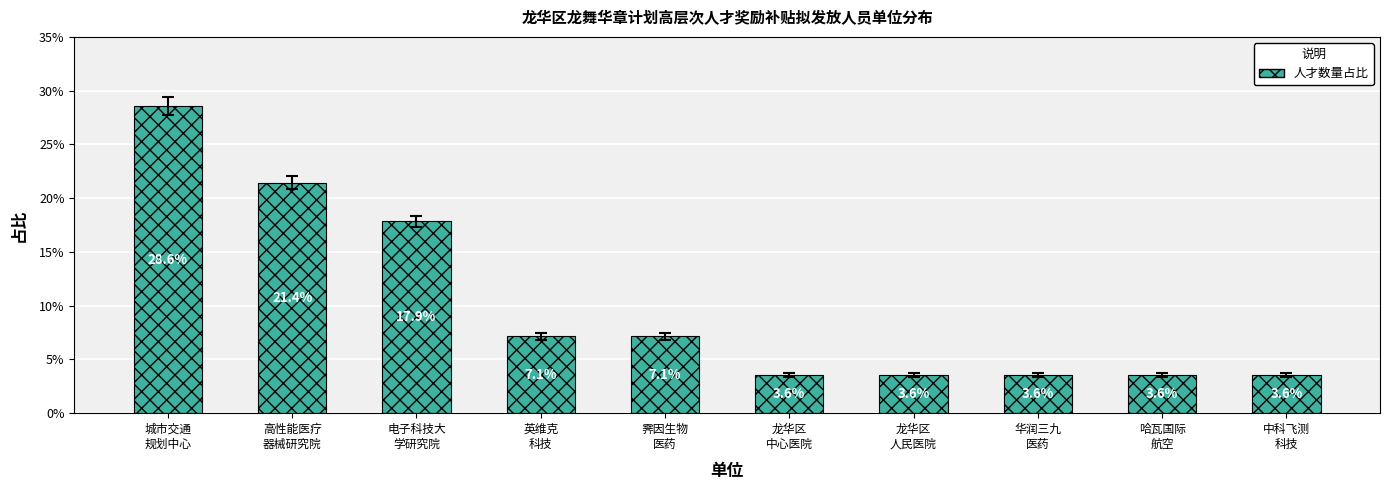

Between 华润三九
医药 and 霁因生物
医药, which is larger?

霁因生物
医药